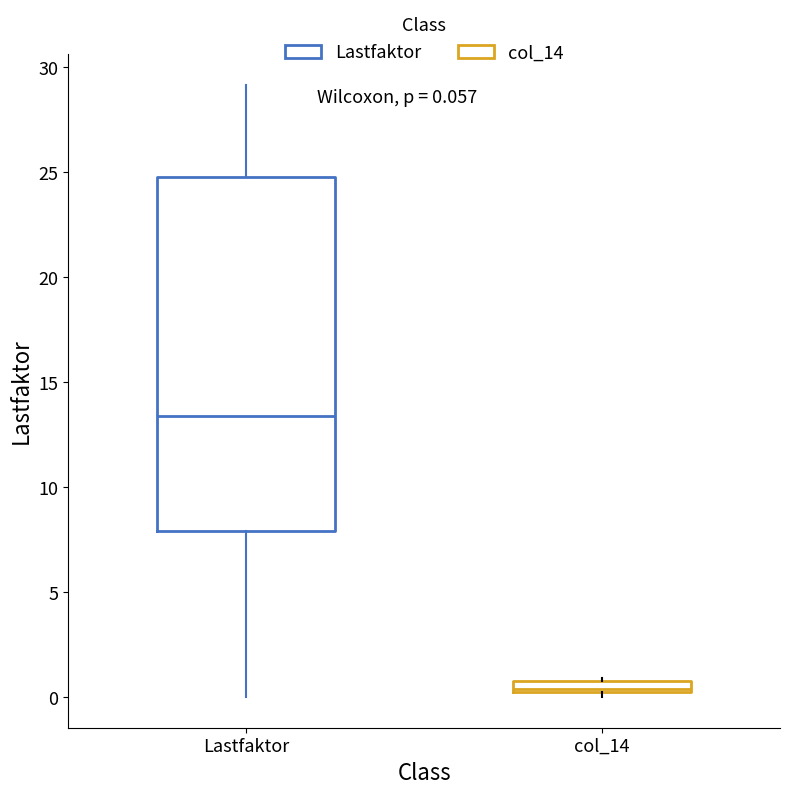

Which box's median line is the lowest?

col_14